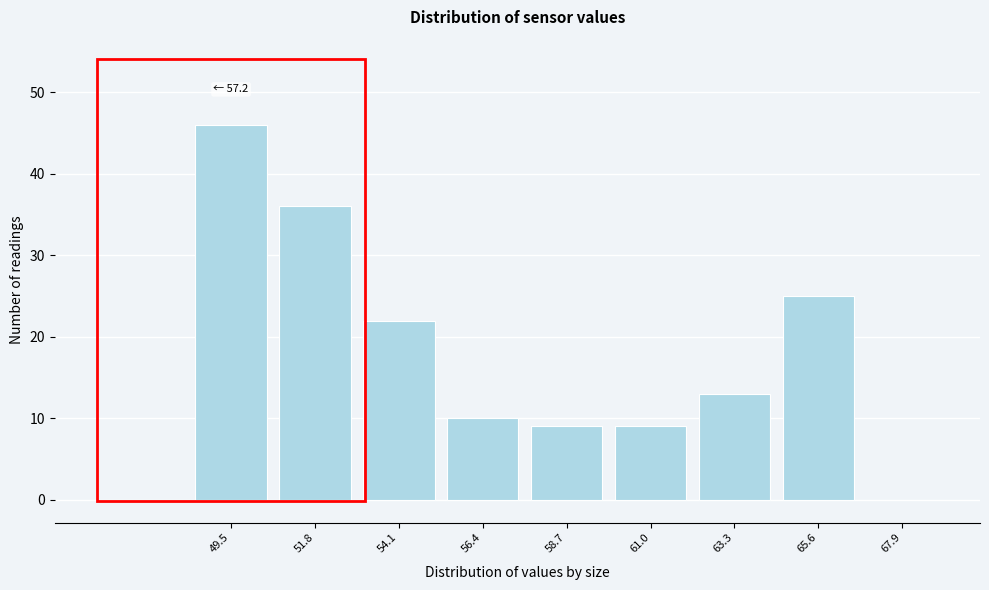

Reading right to left, list all the values displayed in this chart.

67.9=0	65.6=25	63.3=13	61.0=9	58.7=9	56.4=10	54.1=22	51.8=36	49.5=46